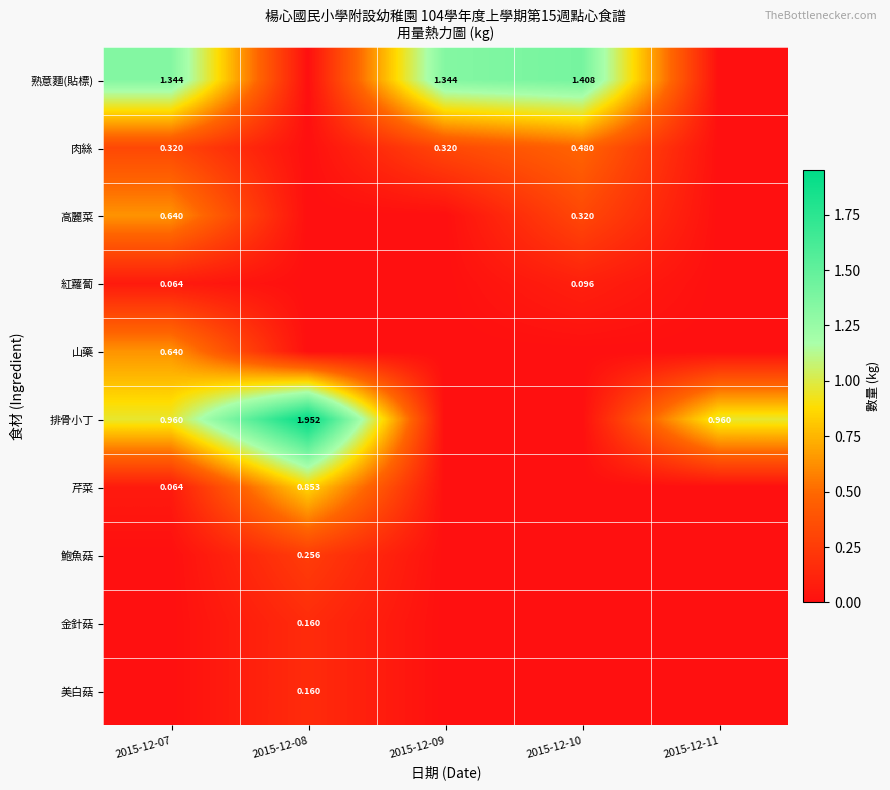

At which category is the sum across all series the highest?

2015-12-07